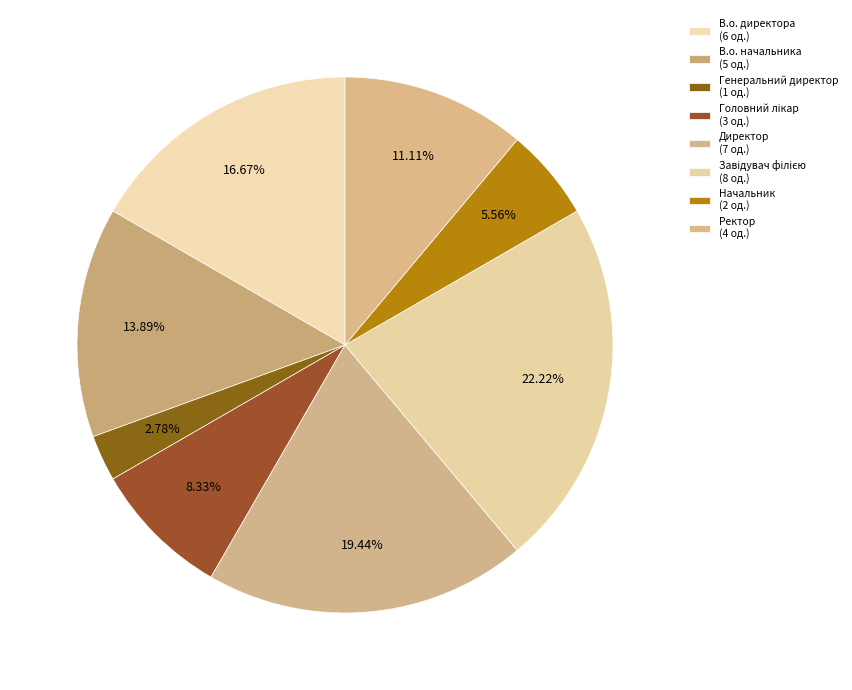

Which category has the biggest portion of the pie?

Завідувач філією